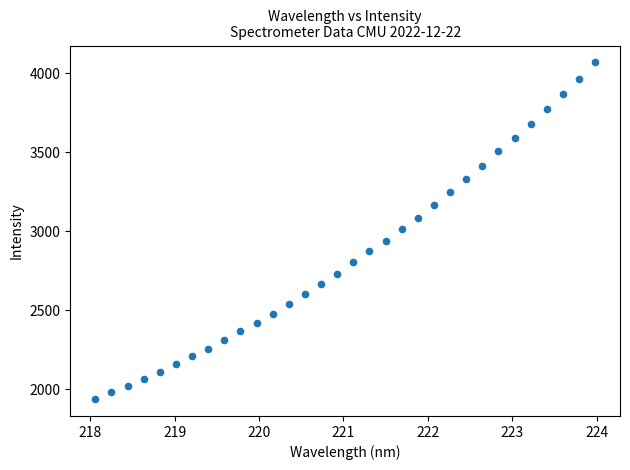

What is the range of Y values (max minus min)?

2129.4